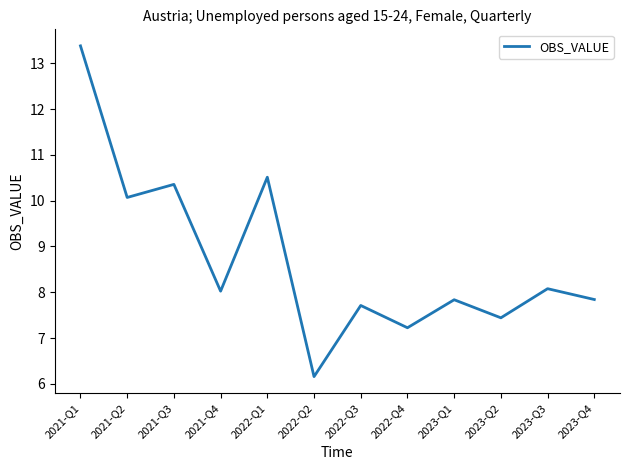

Which has a higher value, 2022-Q1 or 2021-Q1?

2021-Q1